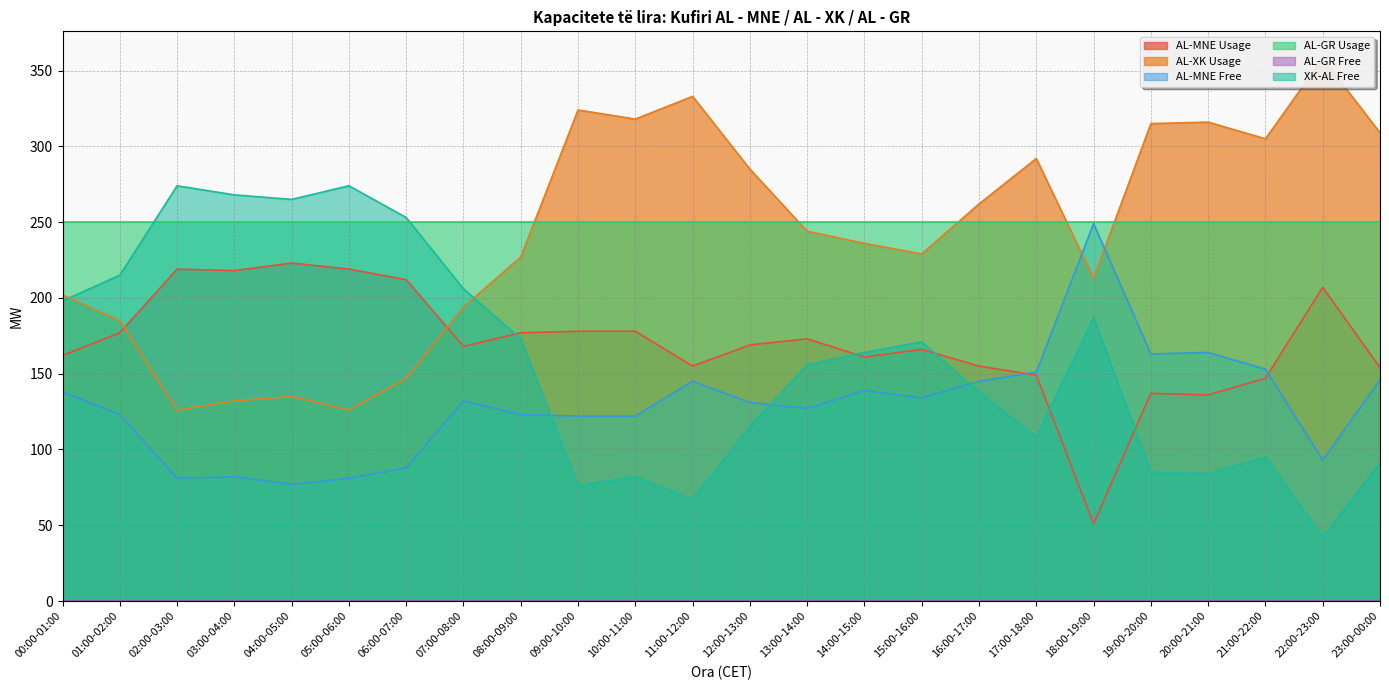

What position from the right is 13:00-14:00?

11